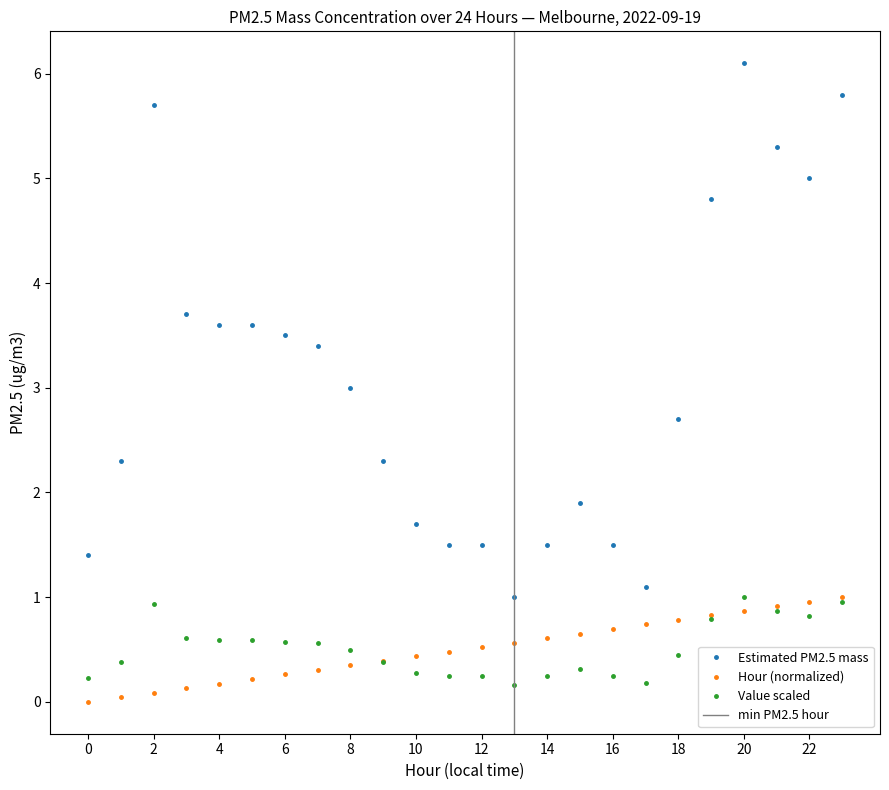

Which category has the lowest value in the Value scaled series?

13